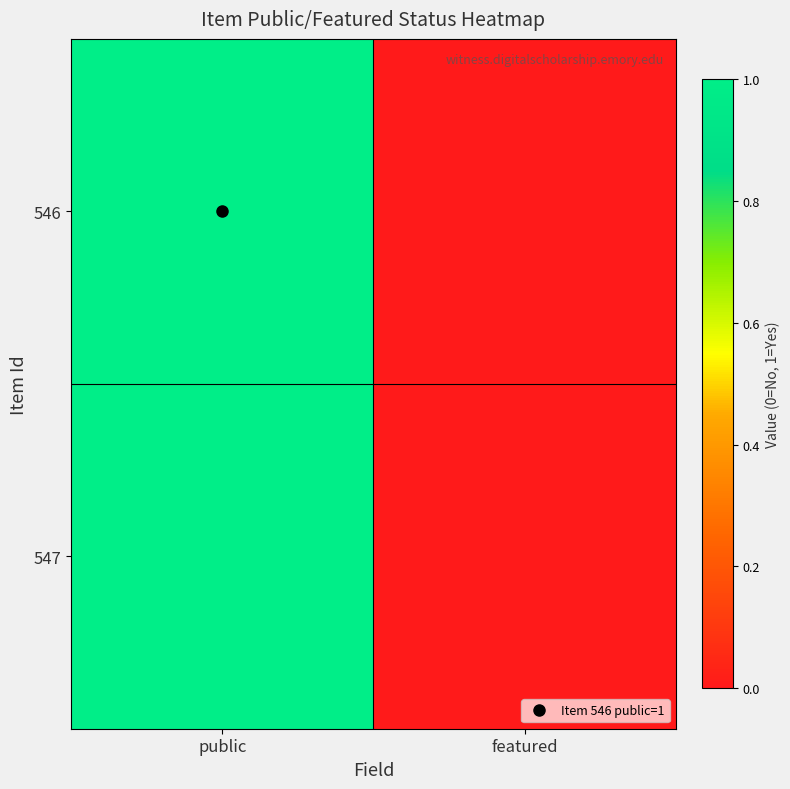

Reading left to right, what are all the values shown in this chart?

546: public=1	featured=0
547: public=1	featured=0